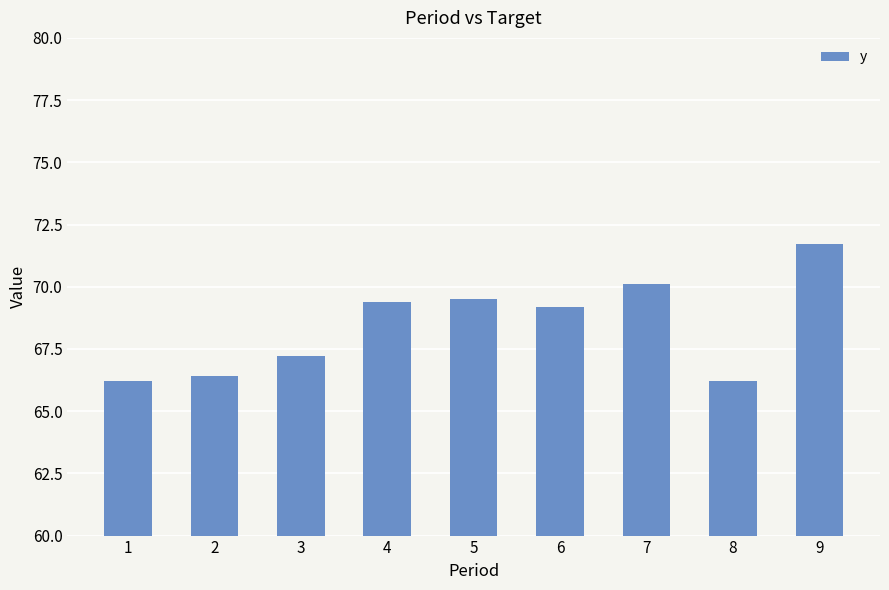

Is it true that the value at 1 is 66.2?

True